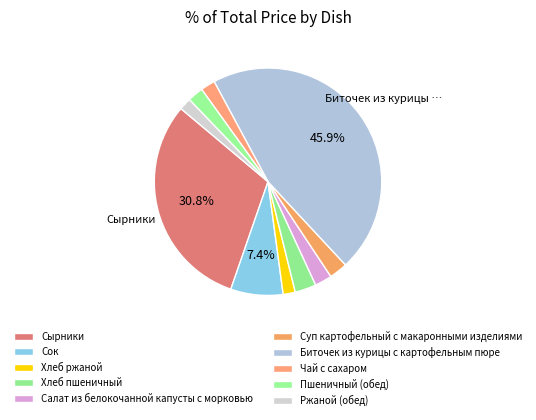

Count the number of slices in the pie.

10